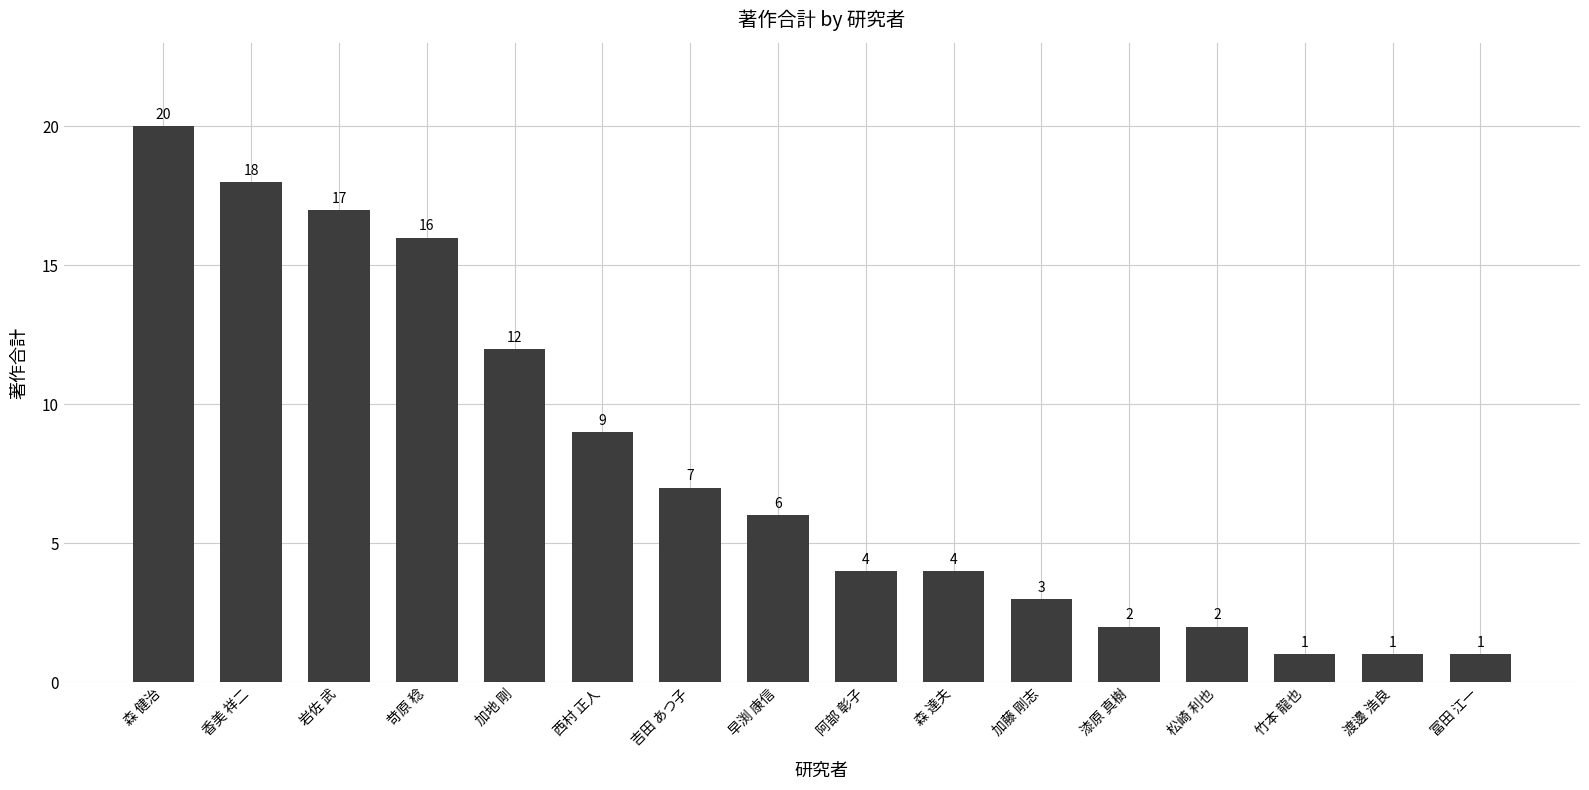

What position from the left is 苛原 稔?

4